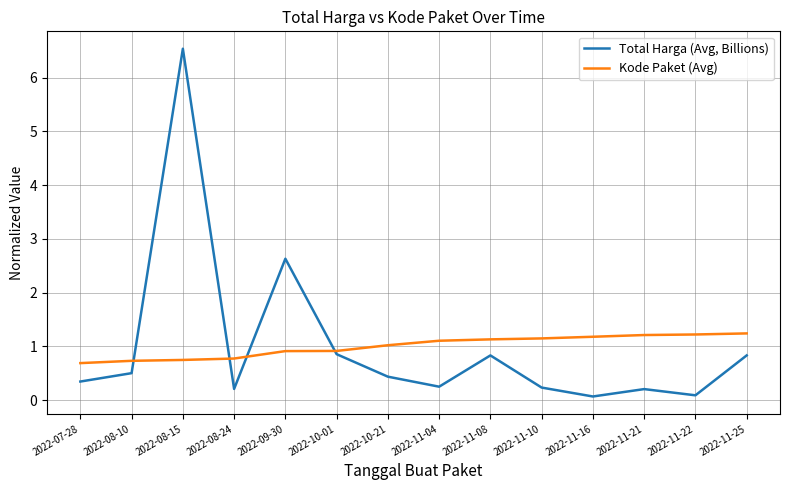

What is the average value of the Kode Paket (Avg) series?

1.0